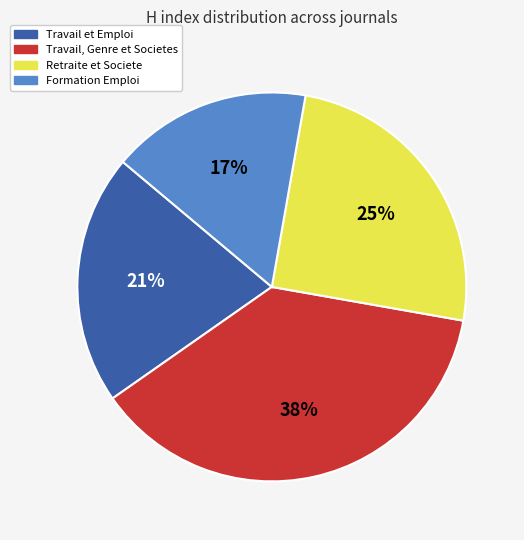

Between Formation Emploi and Travail et Emploi, which is larger?

Travail et Emploi